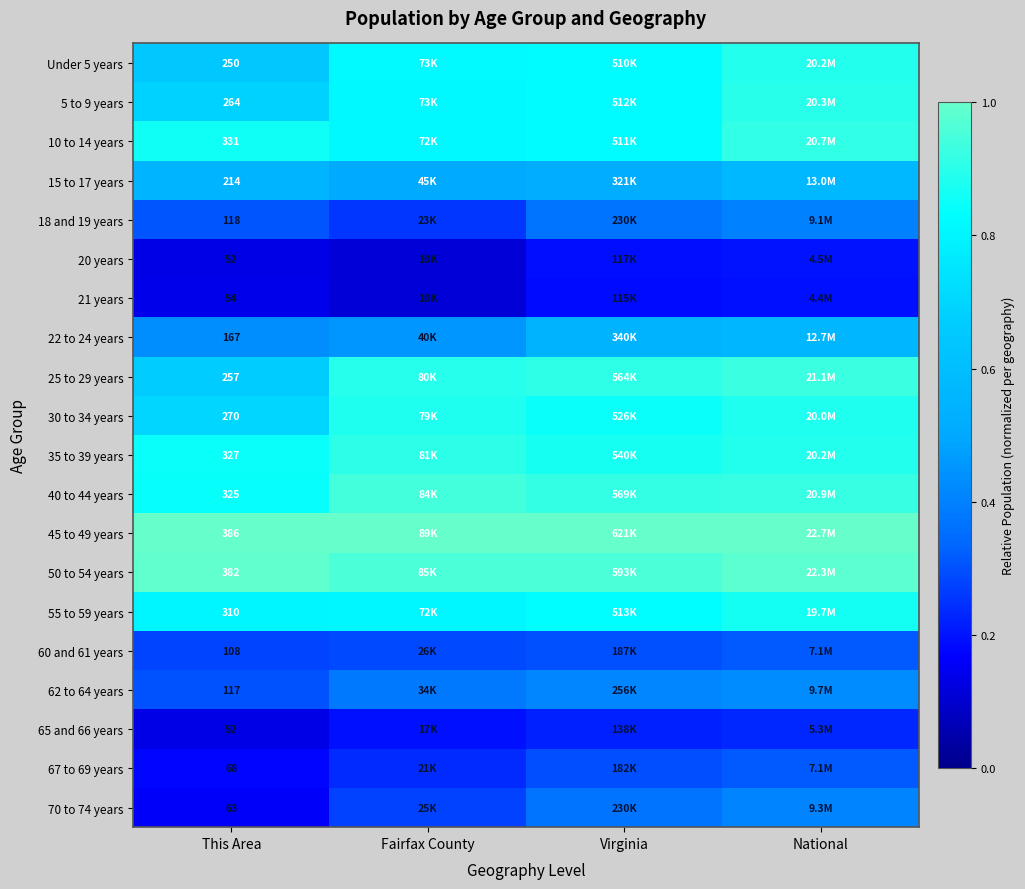

At how many categories does at least one series exceed 0?

4